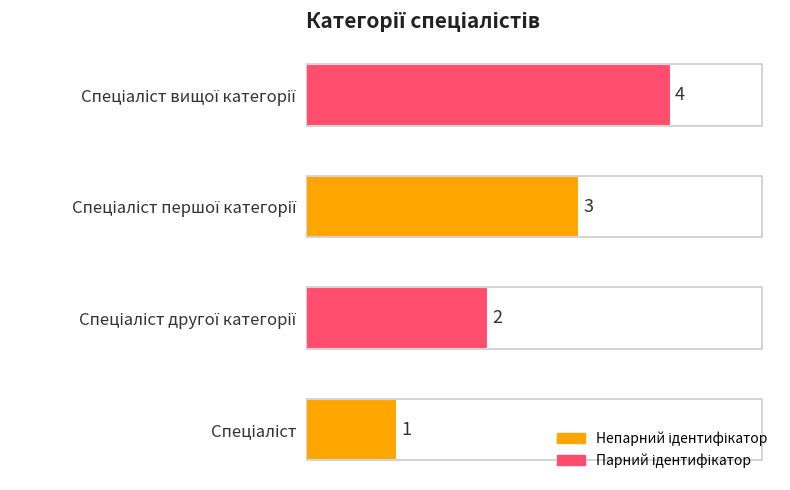

What is the difference between the maximum and minimum values?

3